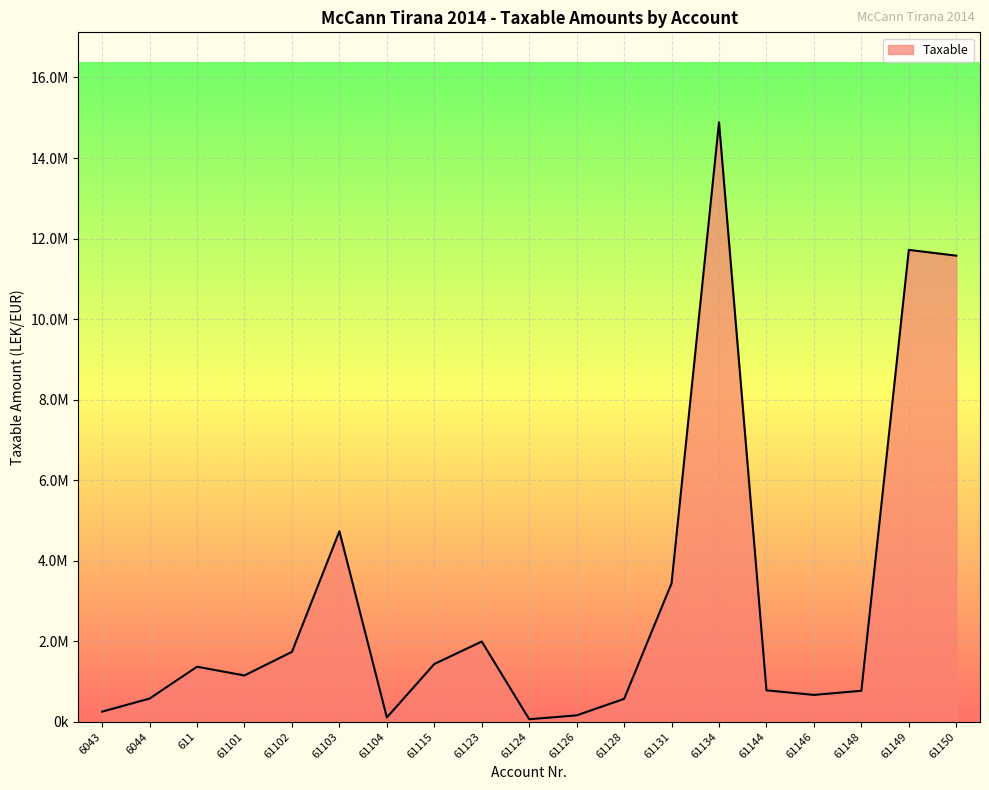

True or false: there are more than 2 points higher than both neighbors.

True